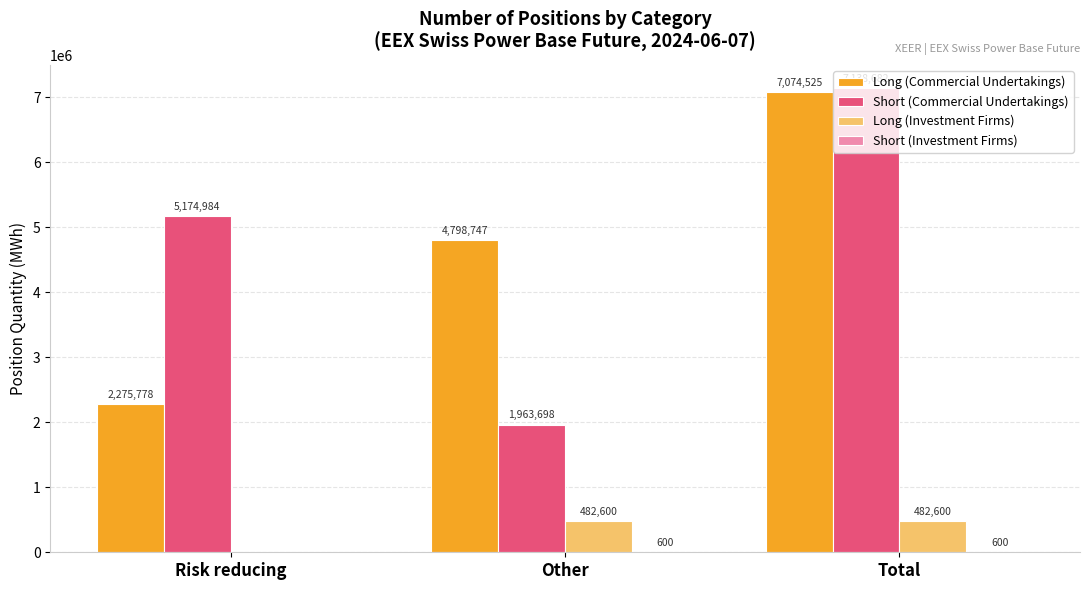

At which category is the sum across all series the highest?

Total